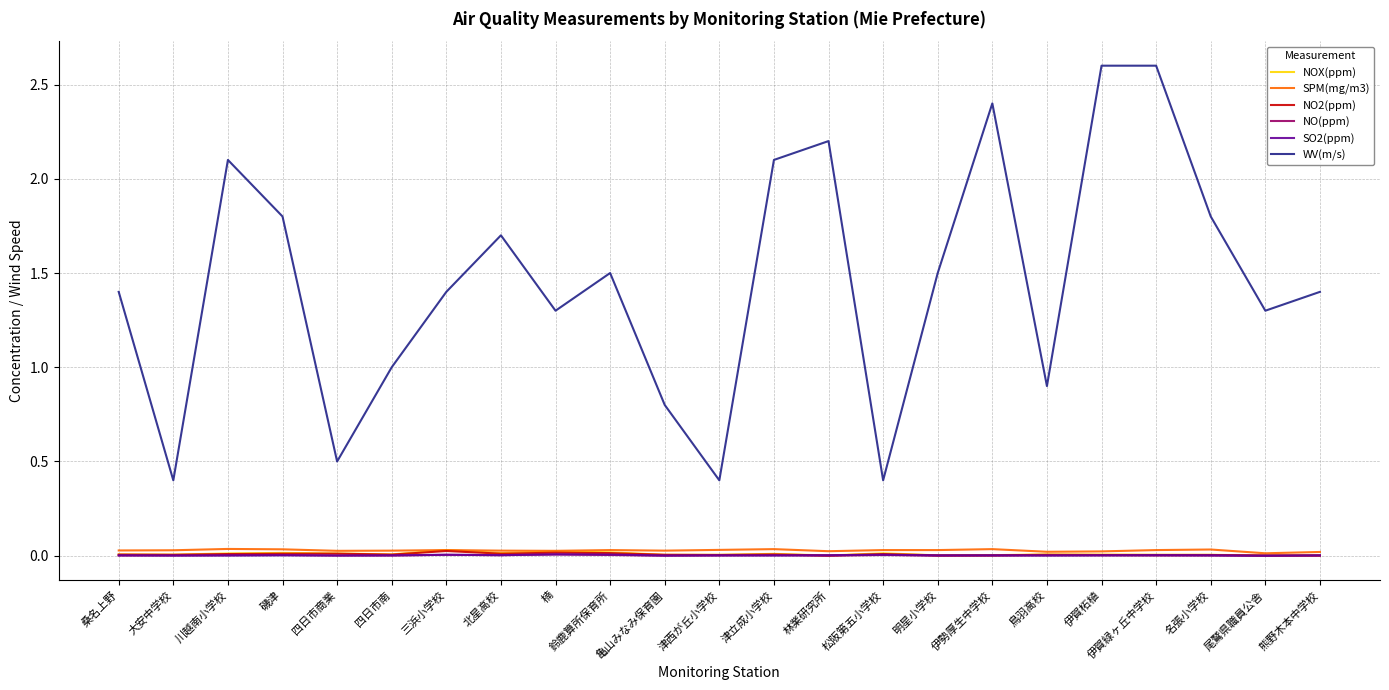

Which series has the widest spread of values?

WV(m/s)